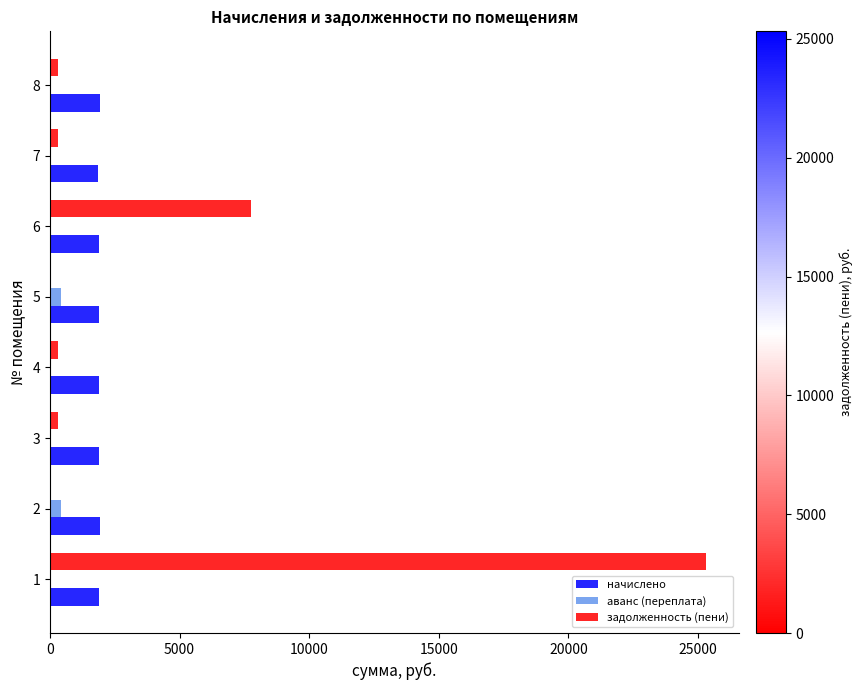

Where is задолженность (пени) nearest to the value 12657?

6